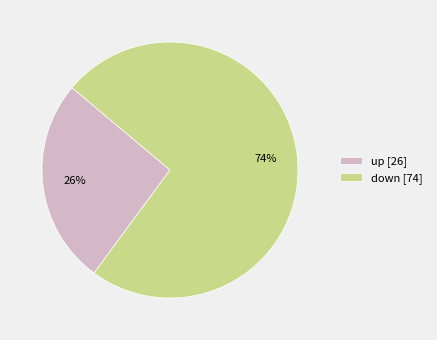

Do up [26] and down [74] together represent more than half of the pie?

Yes